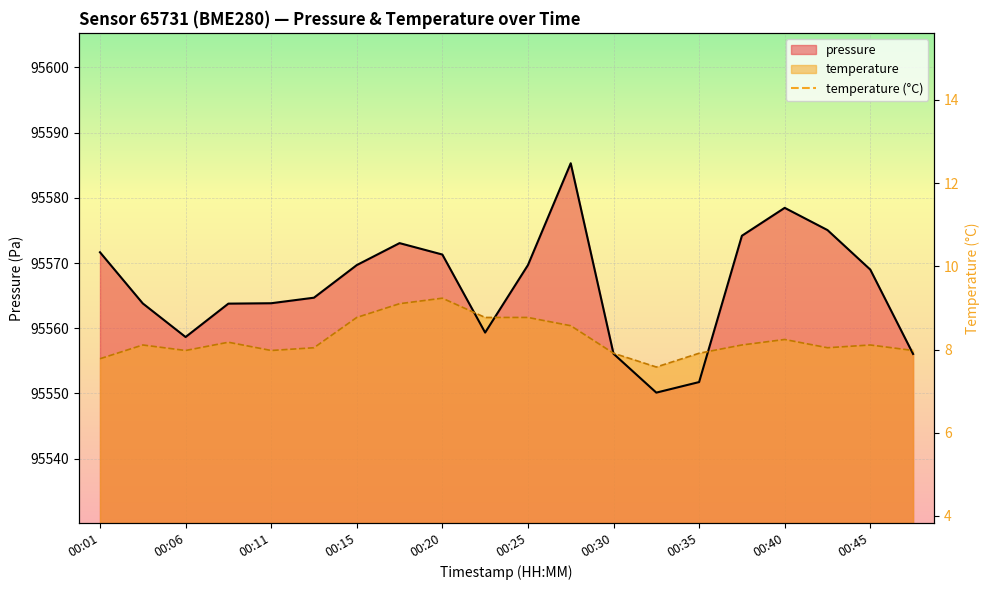

How many data points in pressure are above 95569?

9